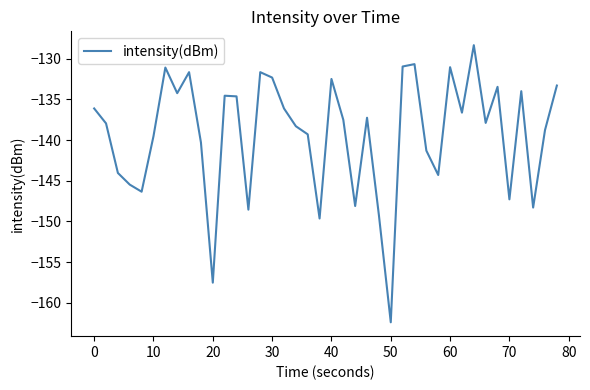

What is the maximum value shown in the chart?

-128.3